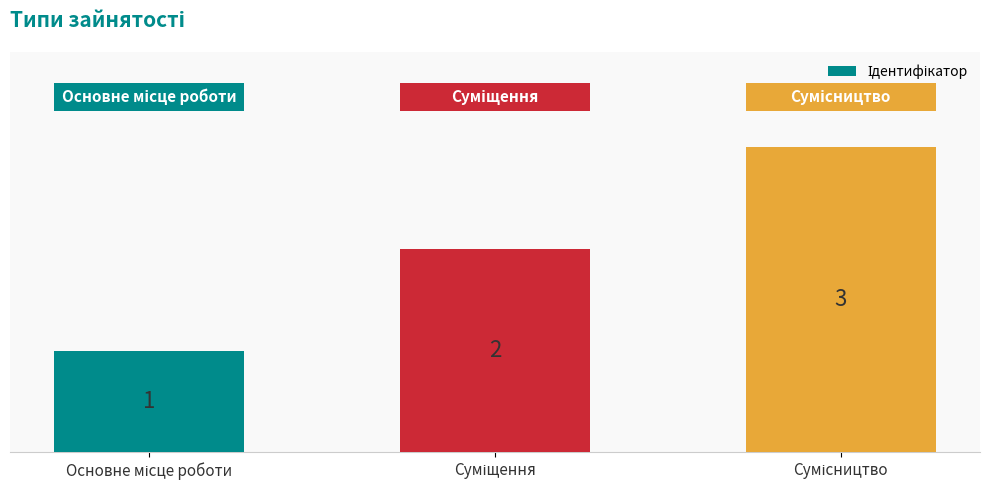

List the labels in order of value, largest first.

Сумісництво, Суміщення, Основне місце роботи